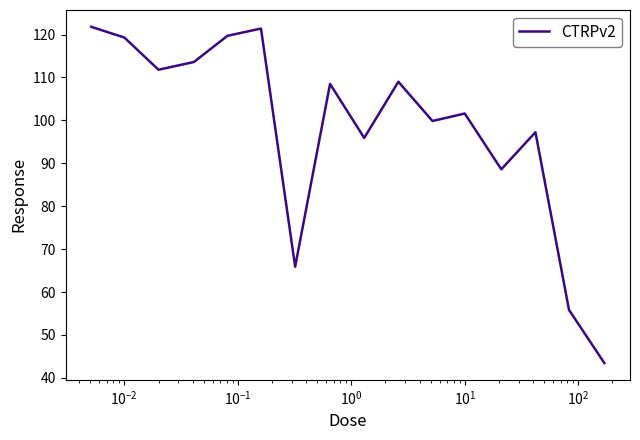

True or false: the data has more than 0 interior local peaks.

True